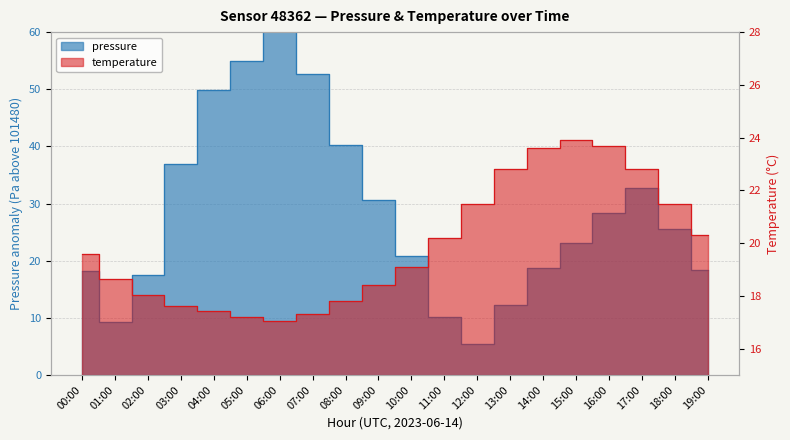

What is the average value of the pressure series?

28.3